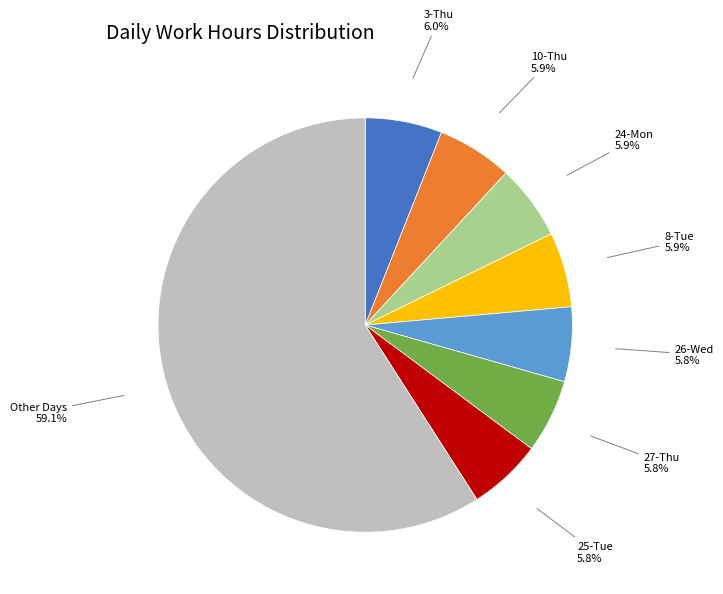

Count the number of slices in the pie.

8